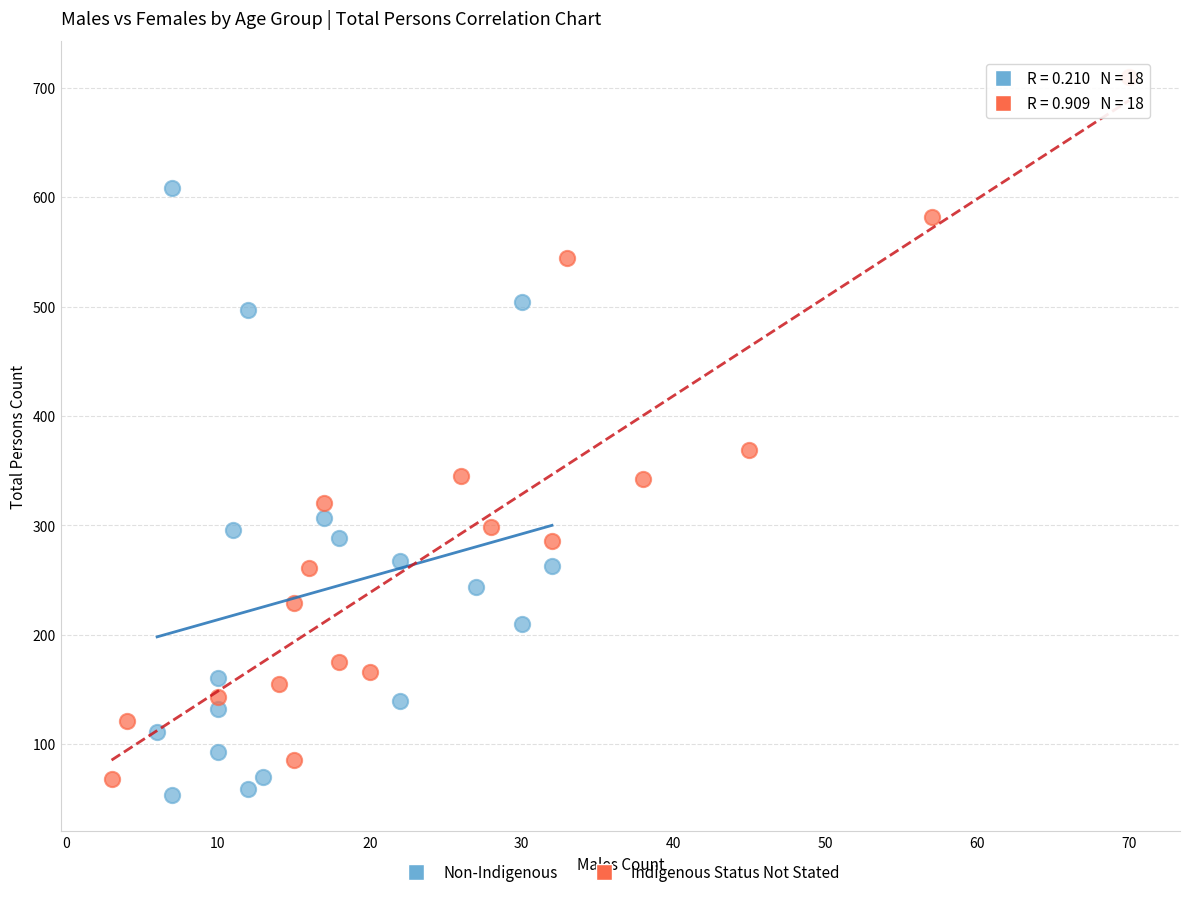

Which series reaches the maximum Y coordinate?

Indigenous Status Not Stated